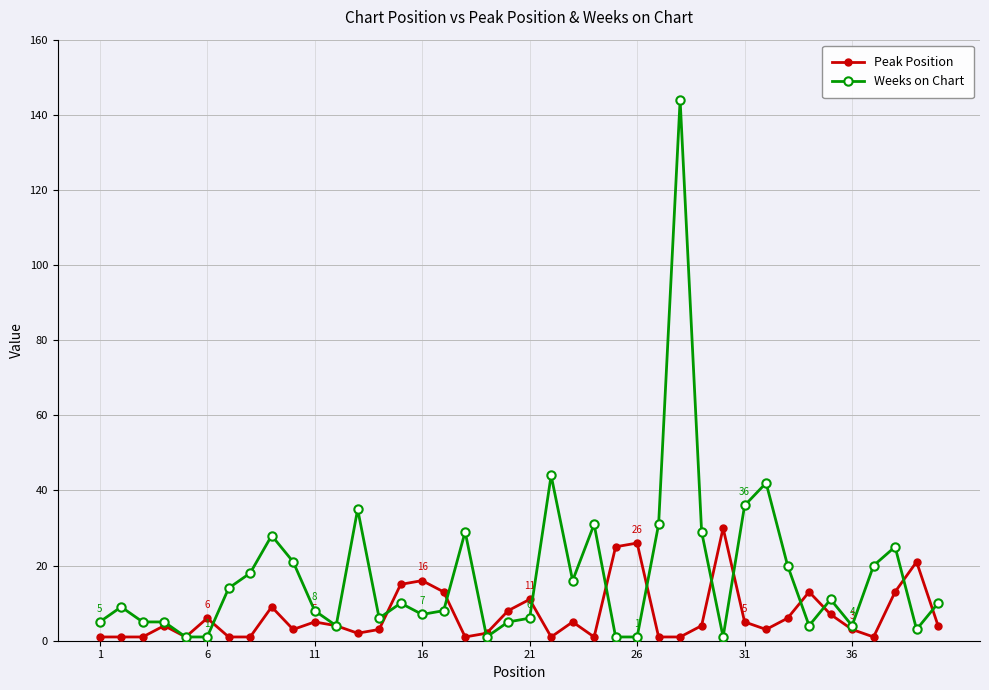

What is the maximum value shown in the chart?

144